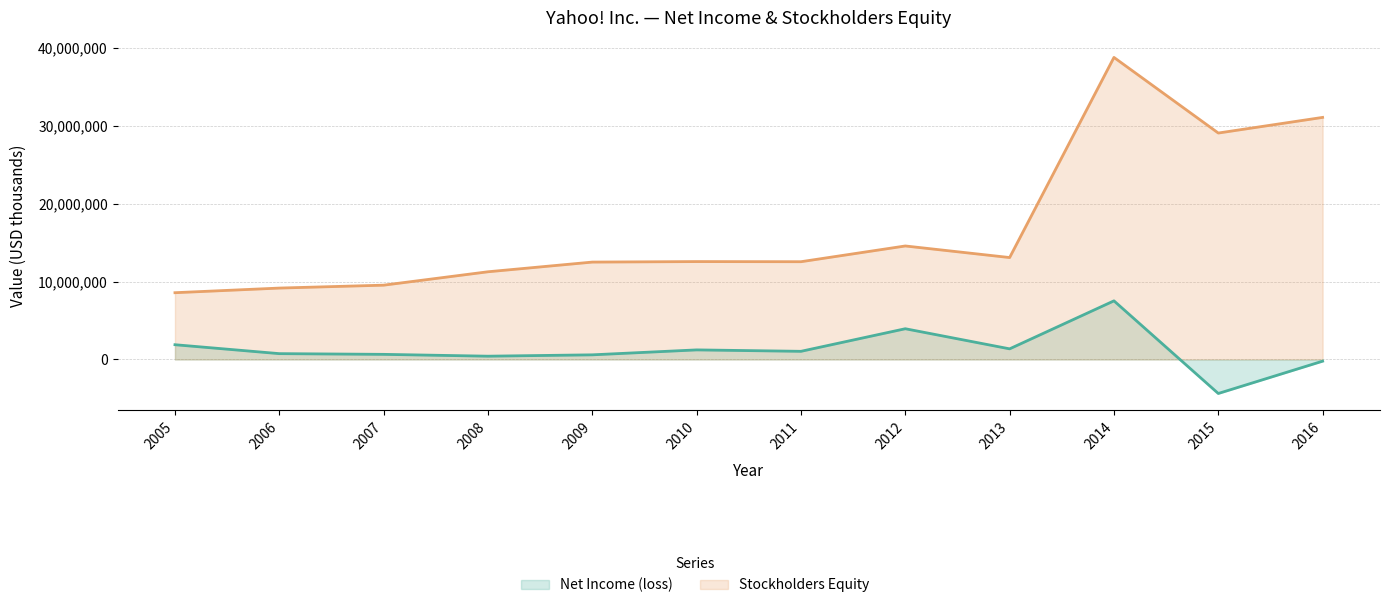

Which has a higher value, 2013 or 2014?

2014